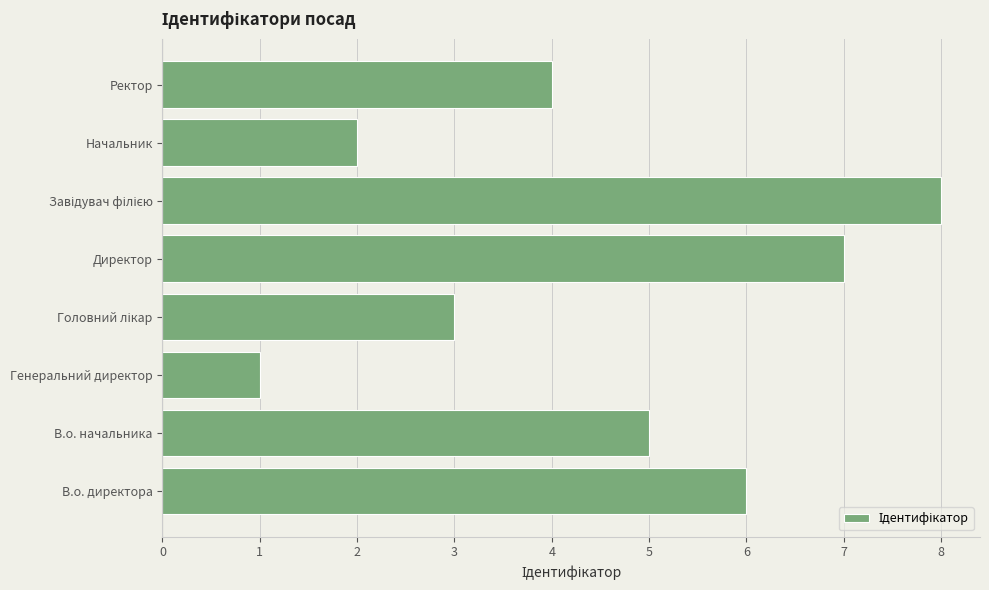

What is the maximum value shown in the chart?

8